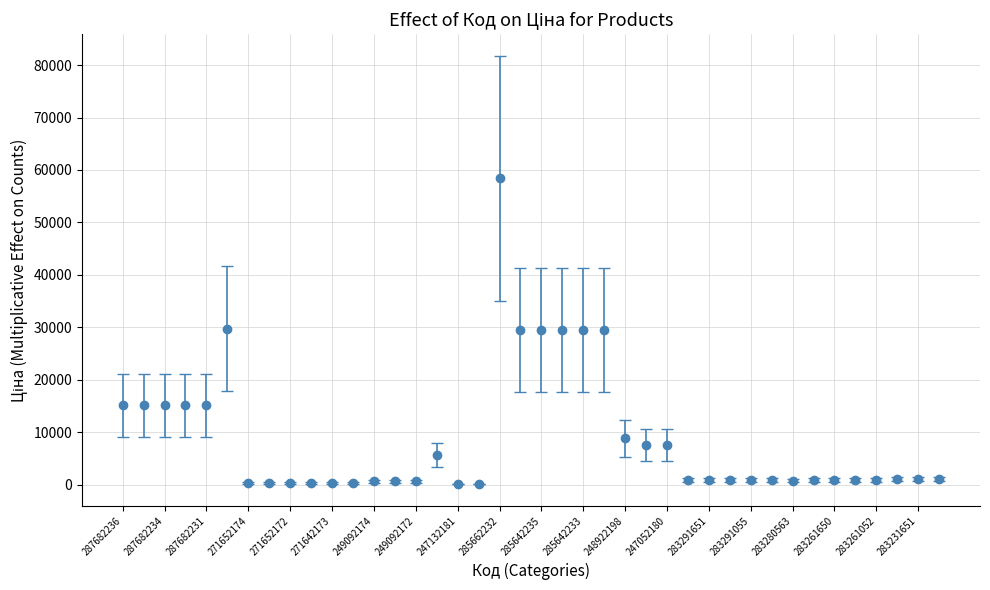

What is the maximum value shown in the chart?

58426.5